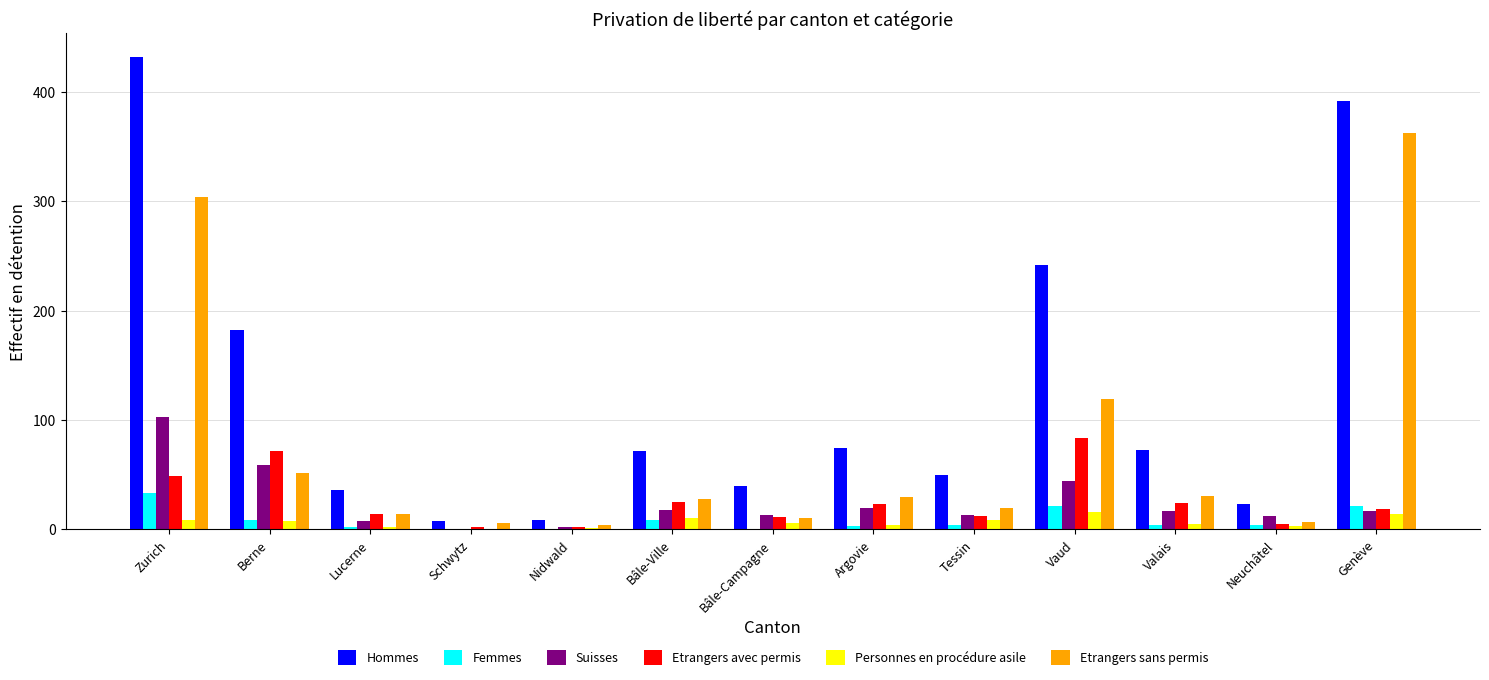

What is the difference between the Etrangers sans permis values at Tessin and Bâle-Ville?

8